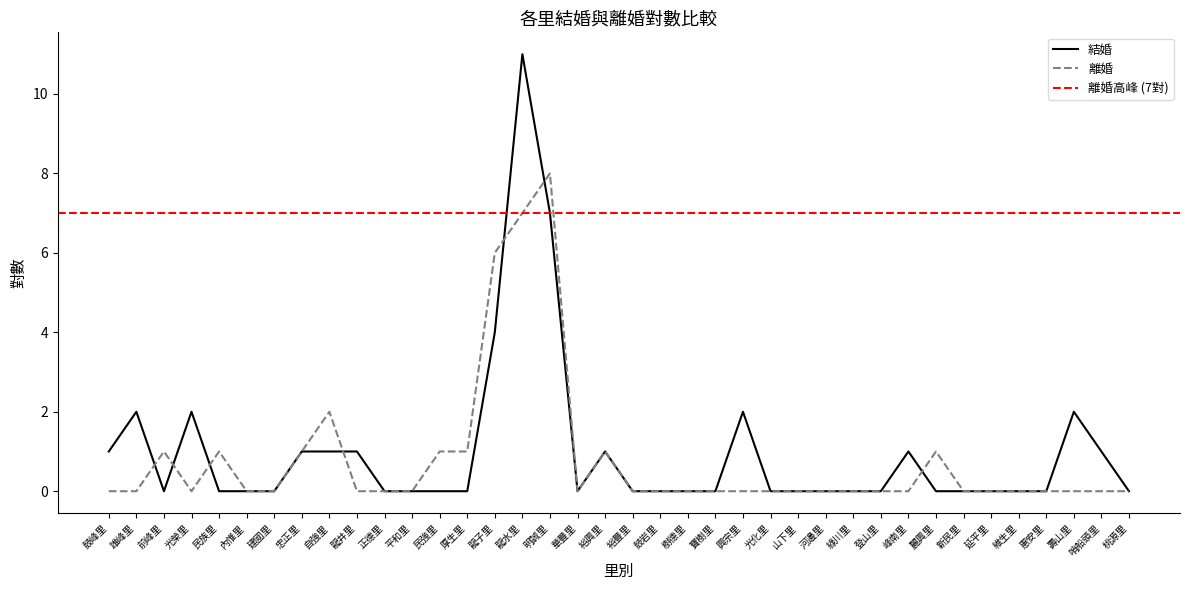

What is the difference between the second highest and minimum values in the 結婚 series?

7